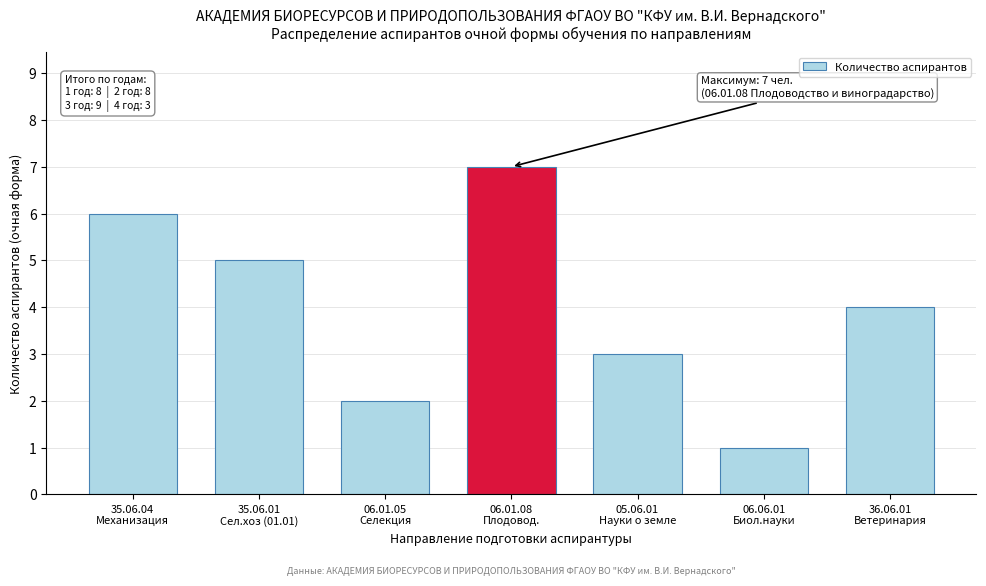

What is the average value?

4